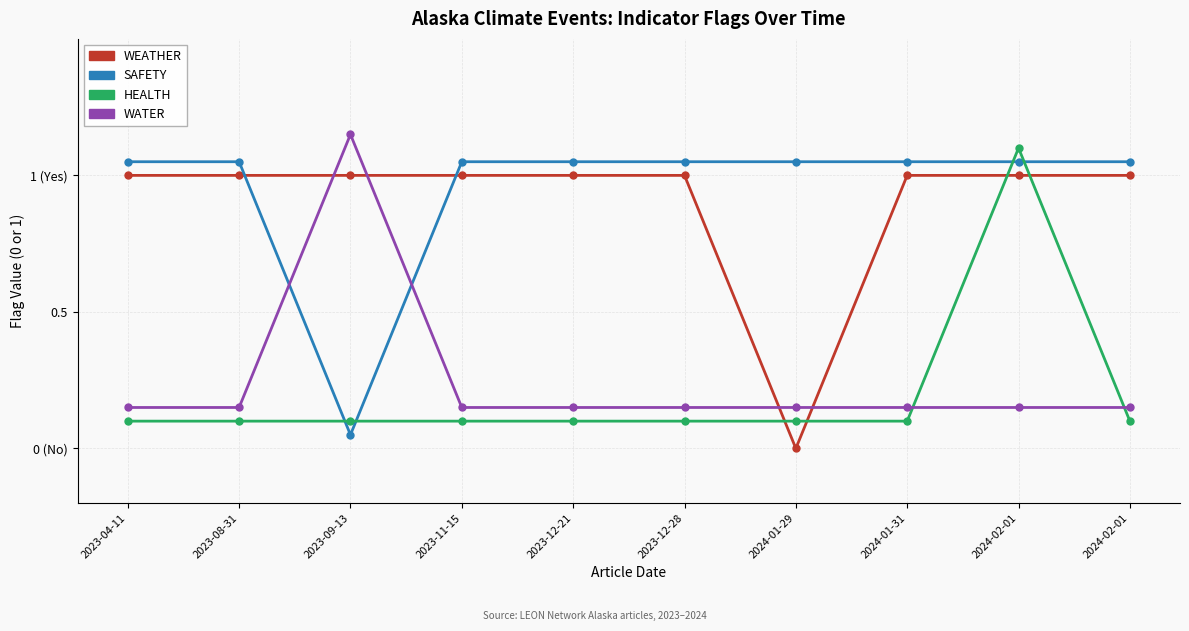

What is the lowest value of the SAFETY series?

0.1